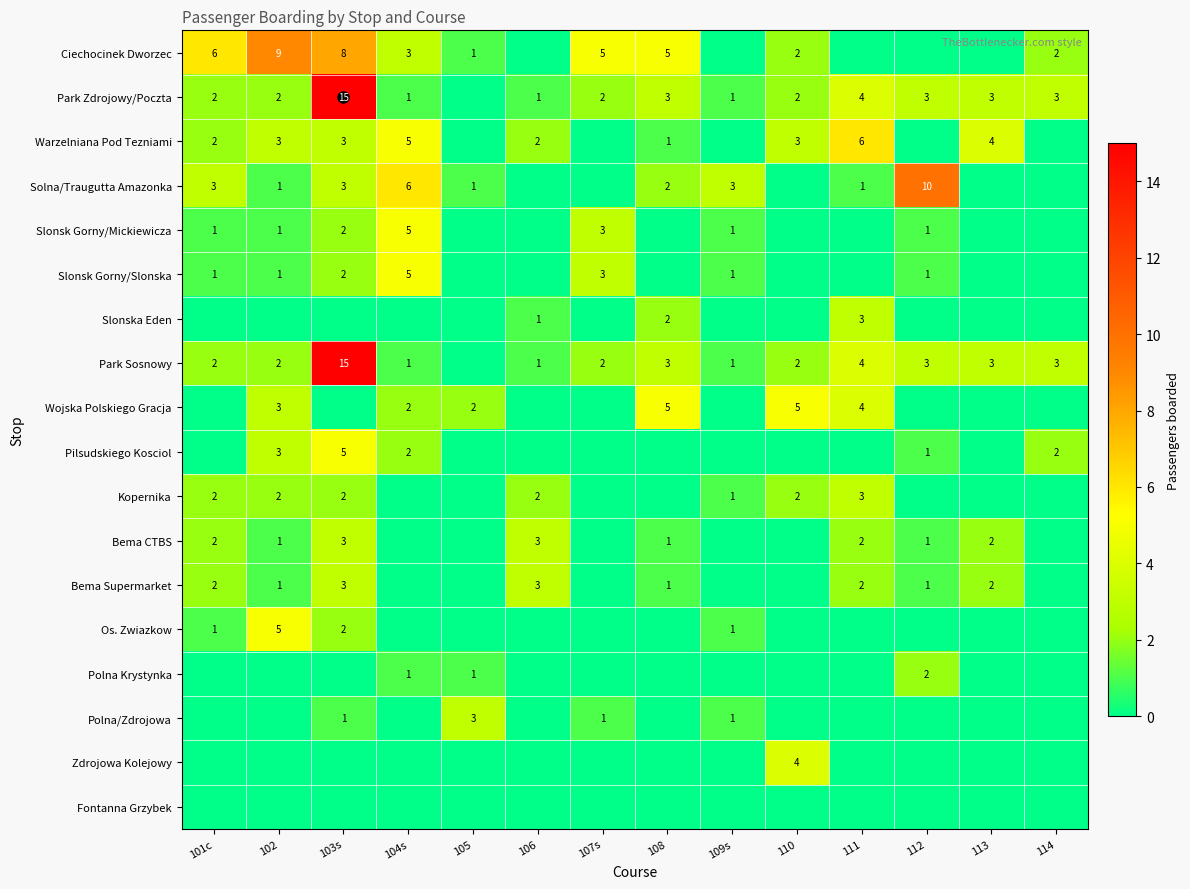

The Polna Krystynka series shows 1 at 105. True or false?

True